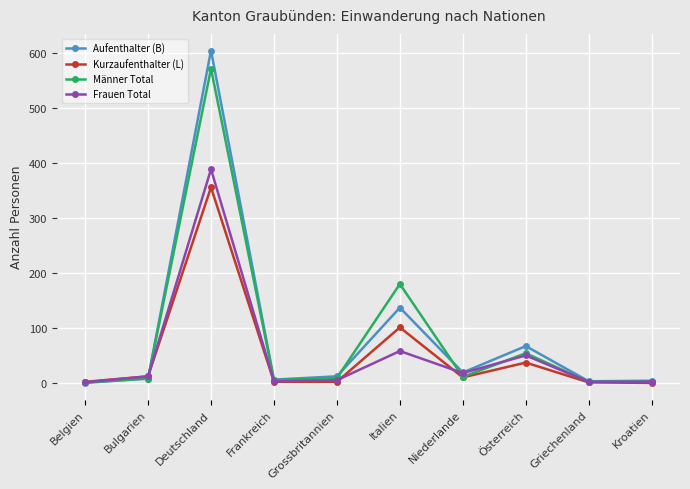

True or false: Frauen Total has more than 0 interior local peaks.

True